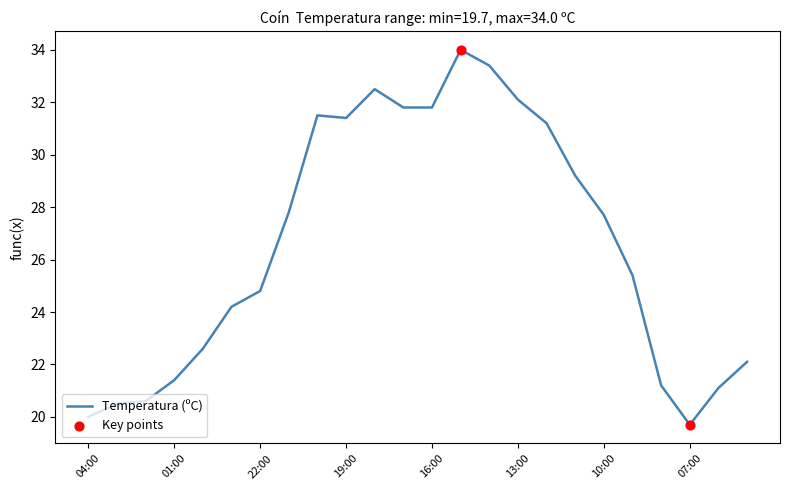

What is the difference between the maximum and minimum values?

14.3